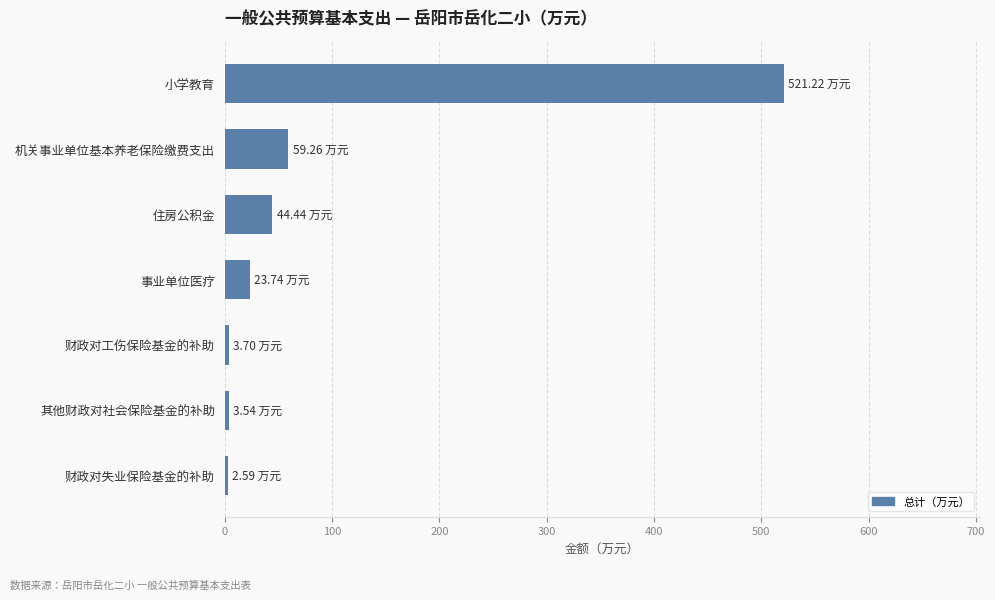

How many bars are there in total?

7